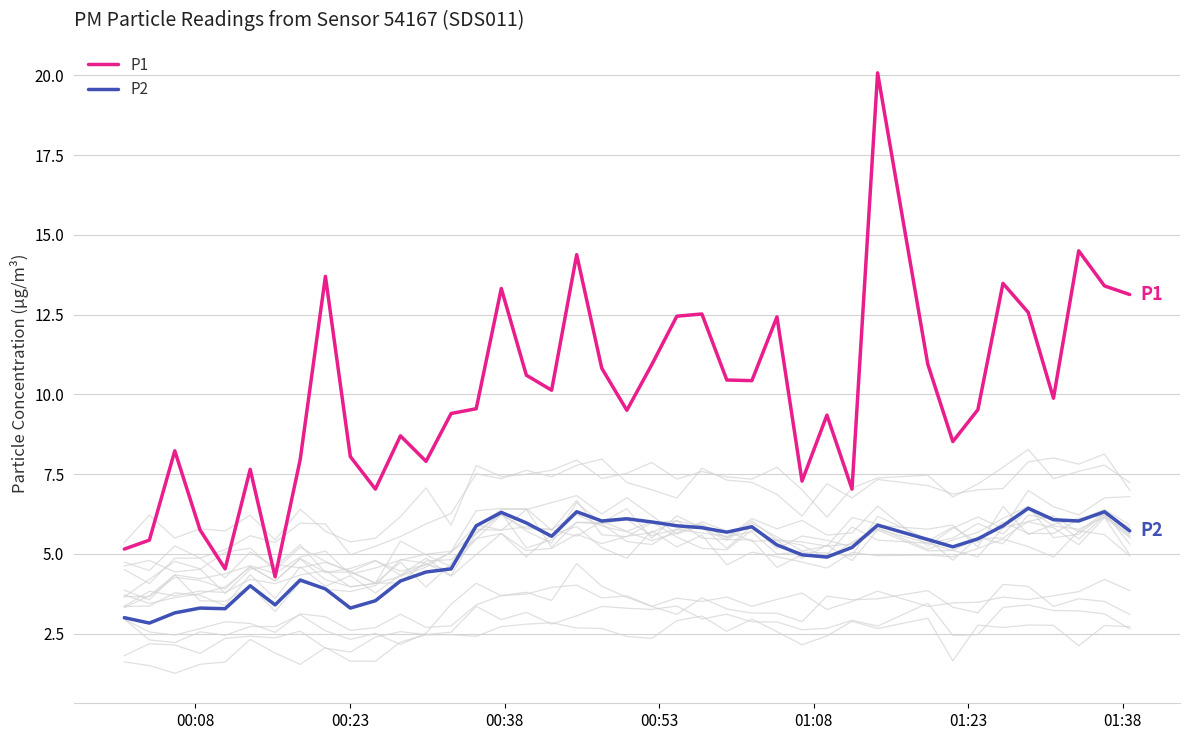

What is the smallest value displayed?

2.8